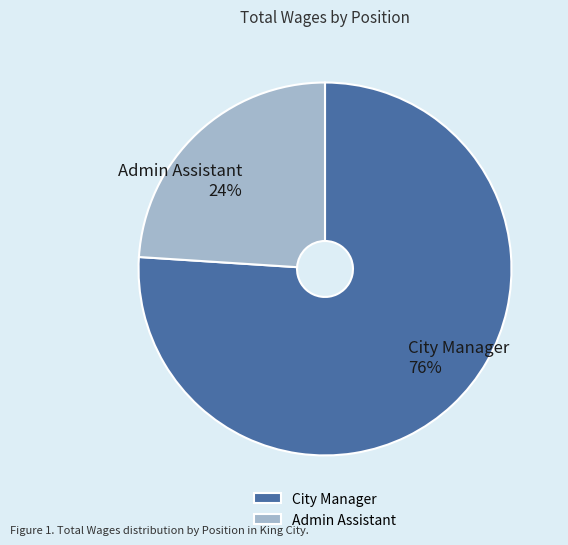

Does any single category account for the majority?

Yes